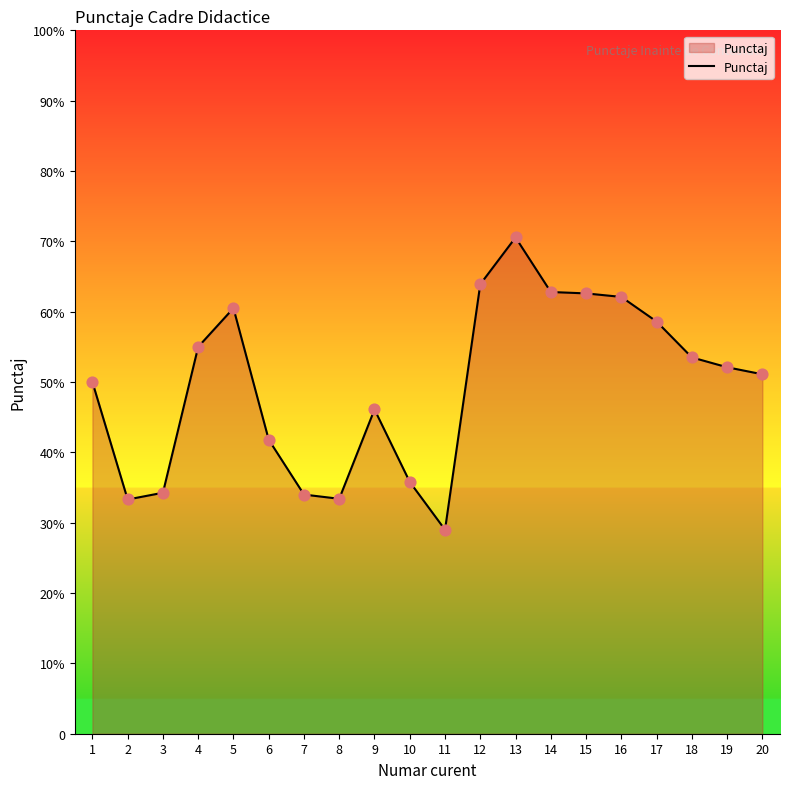

What is the ratio of the value at 3 to the value at 7?

1.0